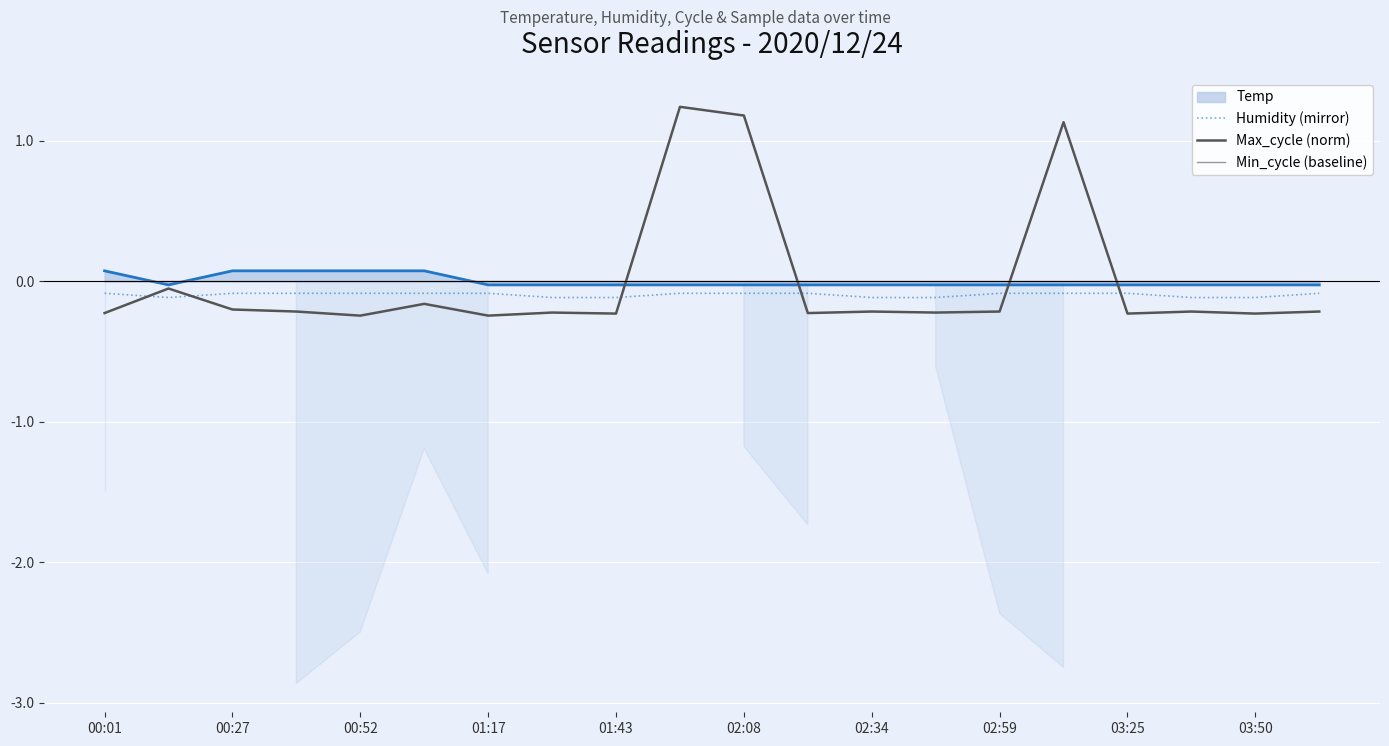

How many lines are shown in the chart?

3